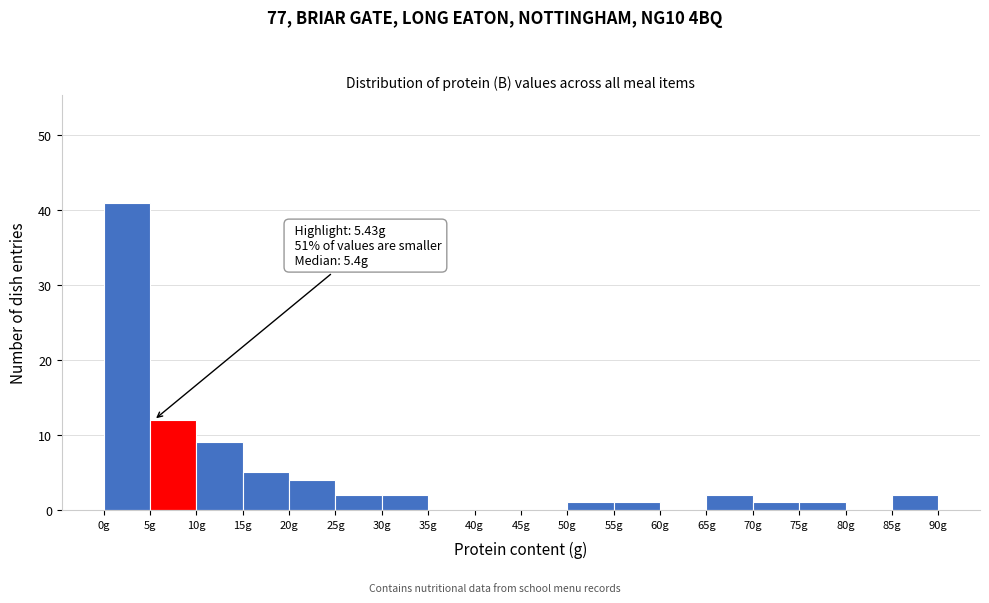

Over which range of the x-axis is the bar tallest?

0 to 5